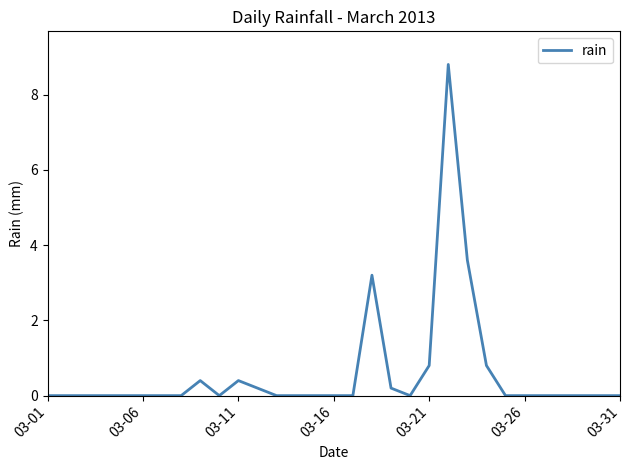

What is the maximum value shown in the chart?

8.8